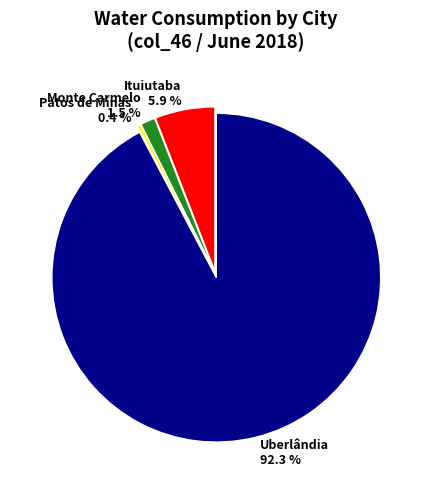

How many segments does this pie chart have?

4